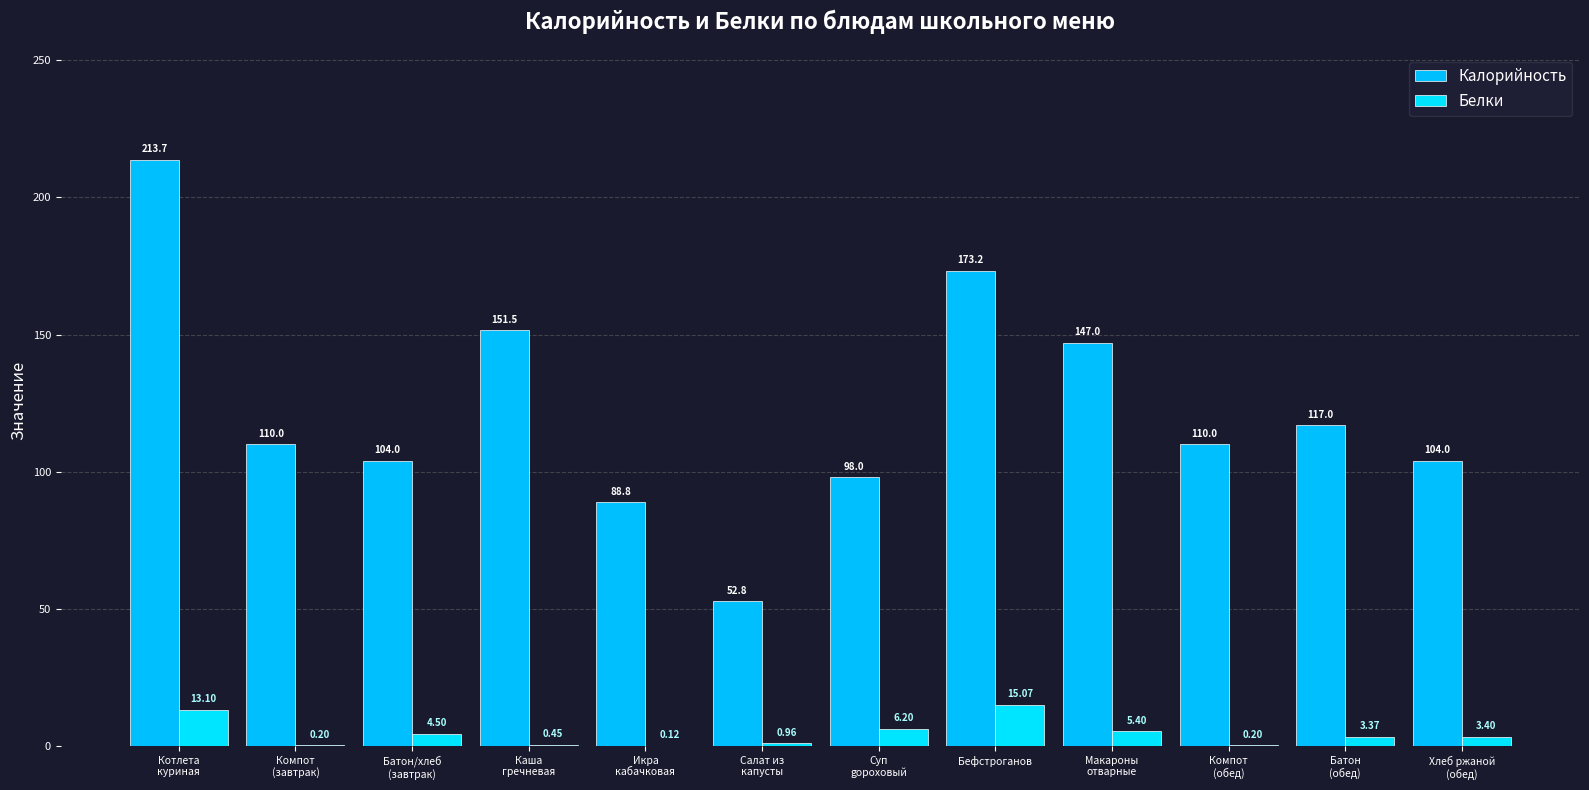

True or false: Белки has a value of 0.2 at Компот
(обед).

True